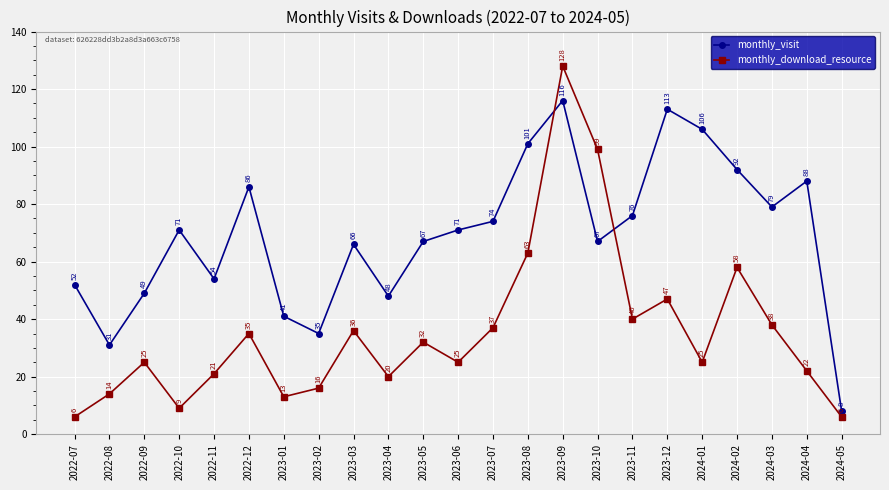

What is the total value across all series at 2023-05?

99